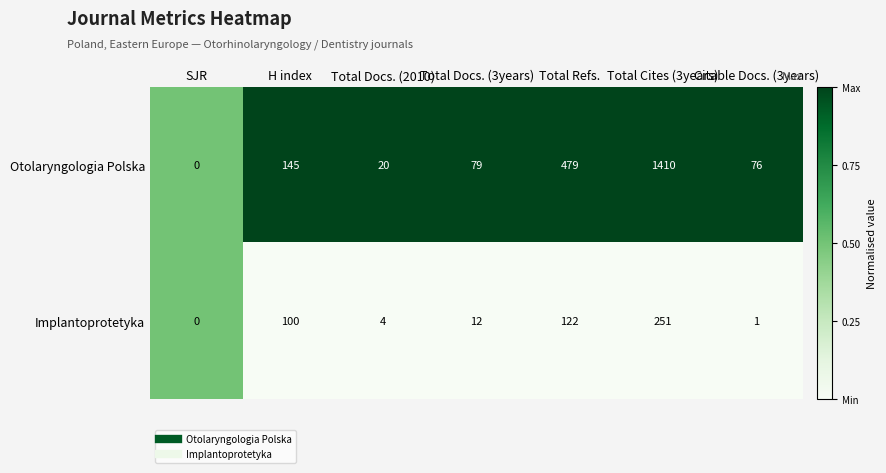

Rank the series by their maximum value, from highest to lowest.

Otolaryngologia Polska, Implantoprotetyka